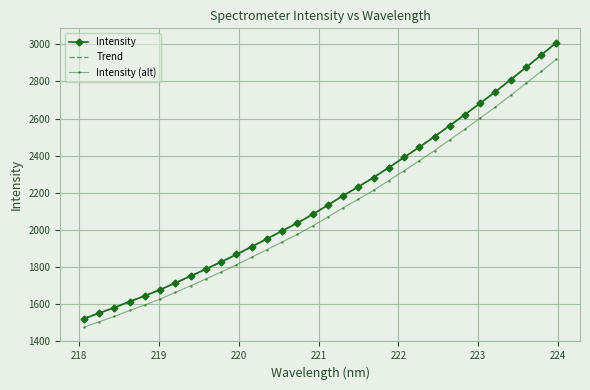

The value at 218.6332 is 2681.0. True or false?

False